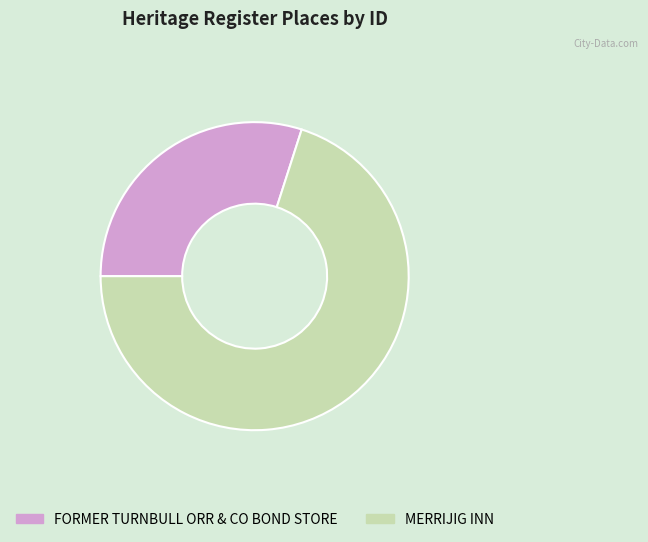

Which slice is the largest?

MERRIJIG INN